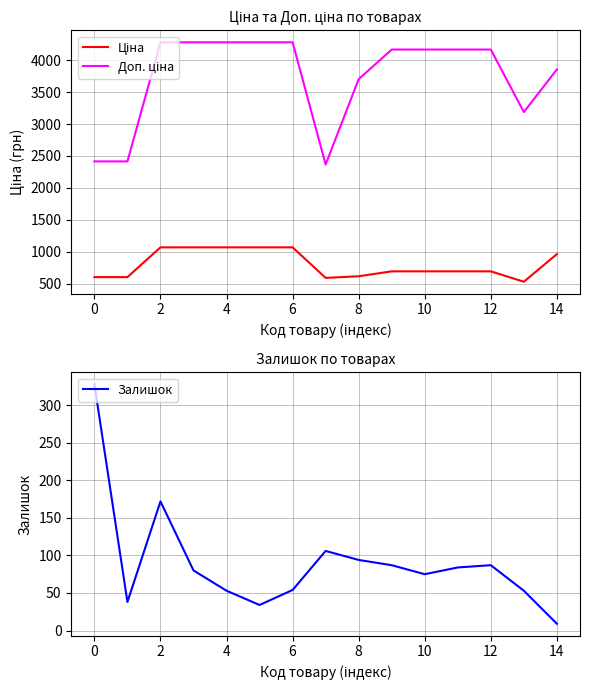

Is this an area chart (filled region under the line)?

No